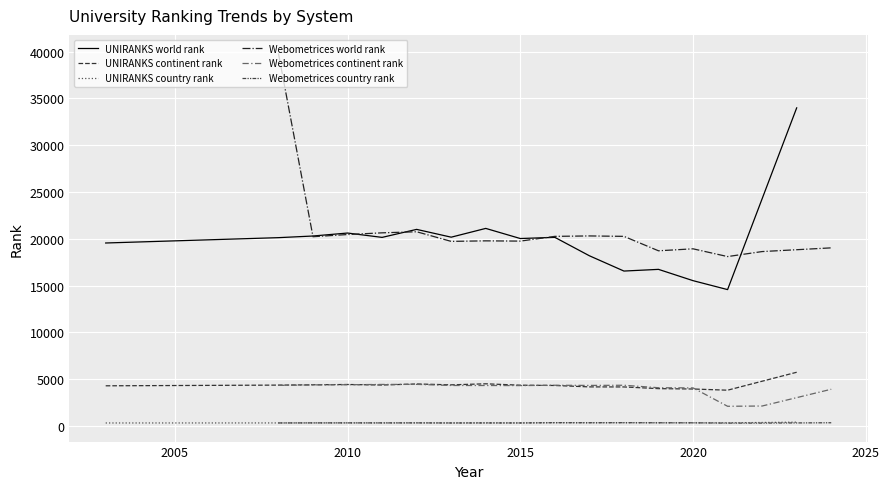

Reading right to left, what are all the values shown in this chart?

UNIRANKS world rank: 33994	14565	15522	16729	16548	18183	20152	20026	21108	20170	21004	20148	20613	20295	20119	19548
UNIRANKS continent rank: 5729	3811	3938	3978	4158	4164	4315	4346	4494	4383	4478	4362	4420	4386	4355	4280
UNIRANKS country rank: 393	321	320	323	332	326	332	310	319	310	316	310	316	314	311	306
Webometrices world rank: 19028	18632	18097	18926	18714	20258	20303	20257	19750	19777	19720	20750	20635	20453	20221	39821
Webometrices continent rank: 3910	2119	2091	4057	4074	4339	4321	4339	4304	4311	4315	4433	4425	4396	4377	4325
Webometrices country rank: 329	293	294	322	327	336	330	336	309	309	306	316	315	315	314	308